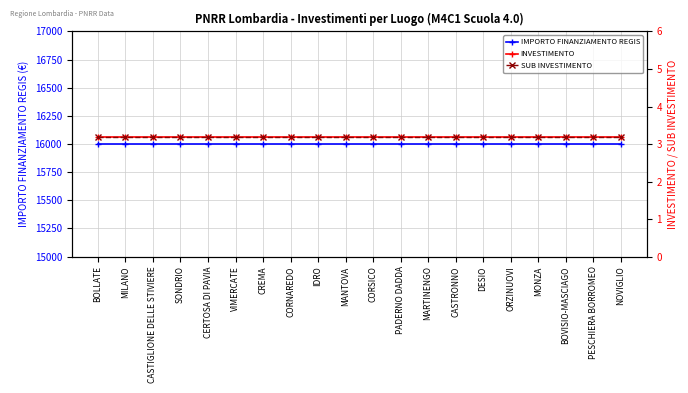

Is this an area chart (filled region under the line)?

No